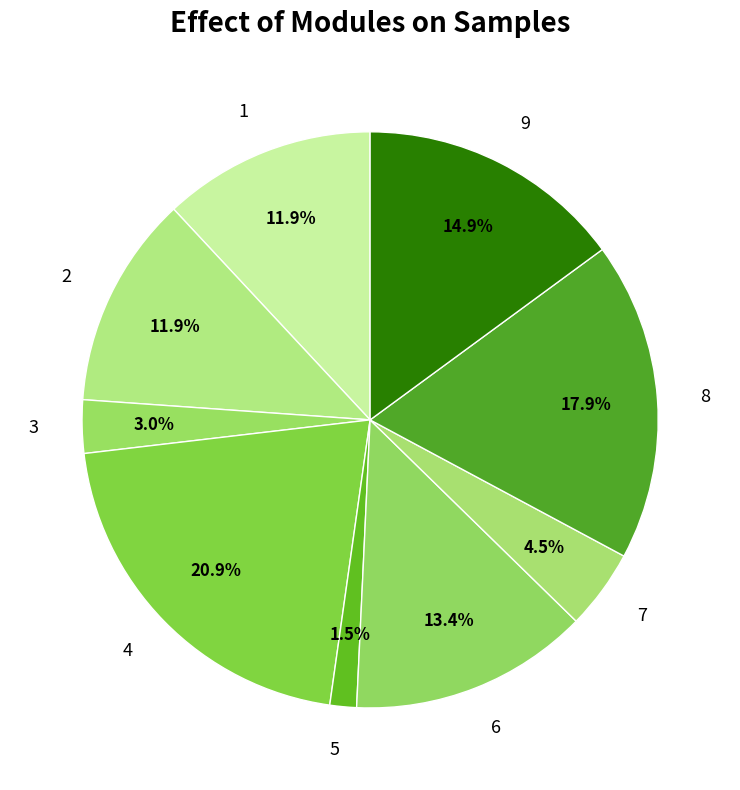

Which category has the biggest portion of the pie?

4